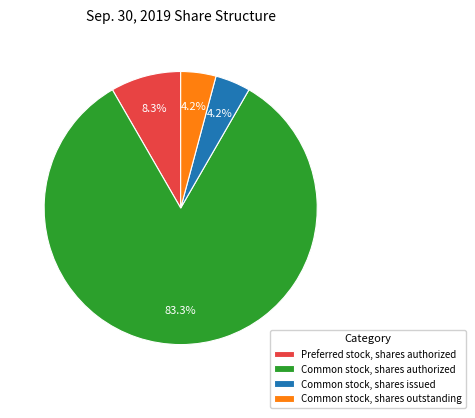

Between Preferred stock, shares authorized and Common stock, shares authorized, which is larger?

Common stock, shares authorized